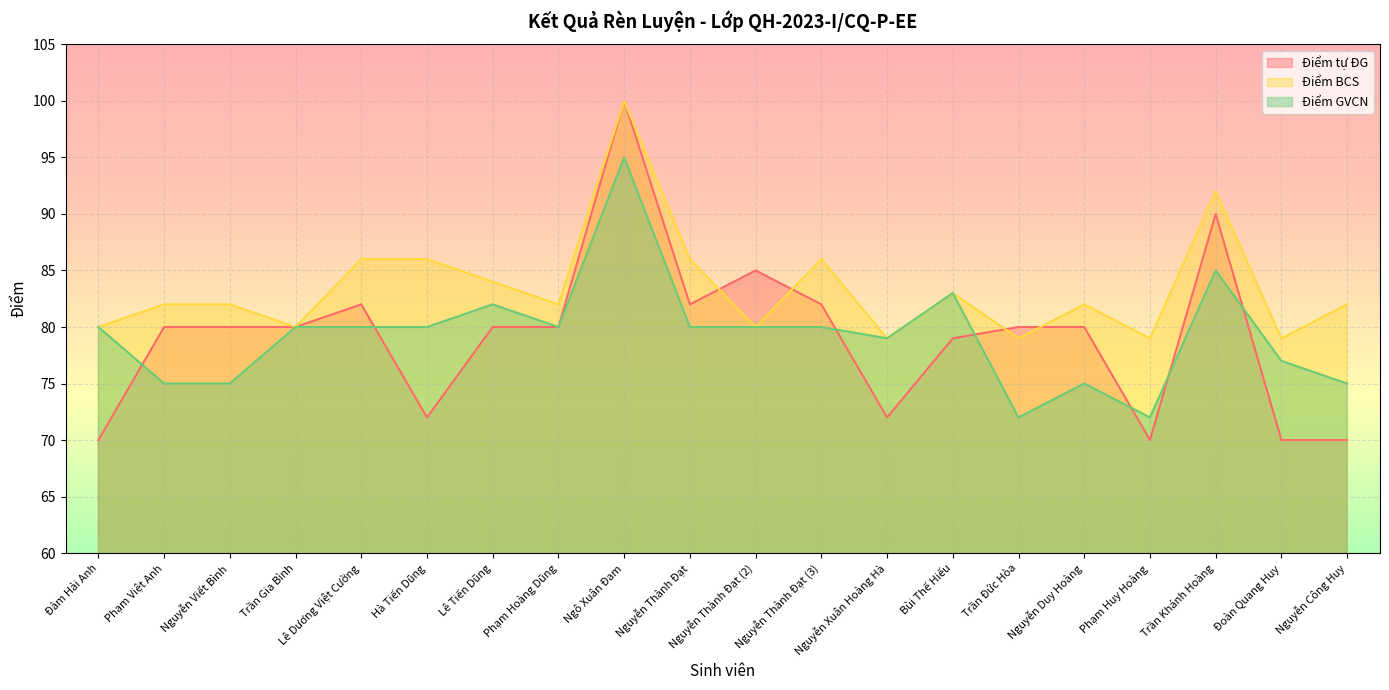

What are all the series names shown in the legend?

Điểm tự ĐG, Điểm BCS, Điểm GVCN